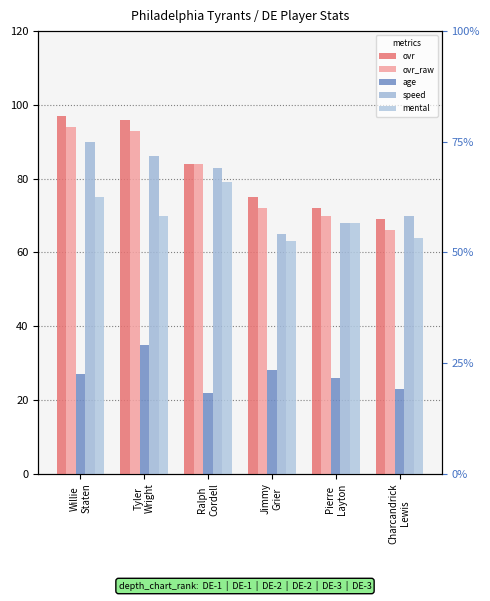

List the labels in order of age value, smallest first.

Ralph
Cordell, Charcandrick
Lewis, Pierre
Layton, Willie
Staten, Jimmy
Grier, Tyler
Wright